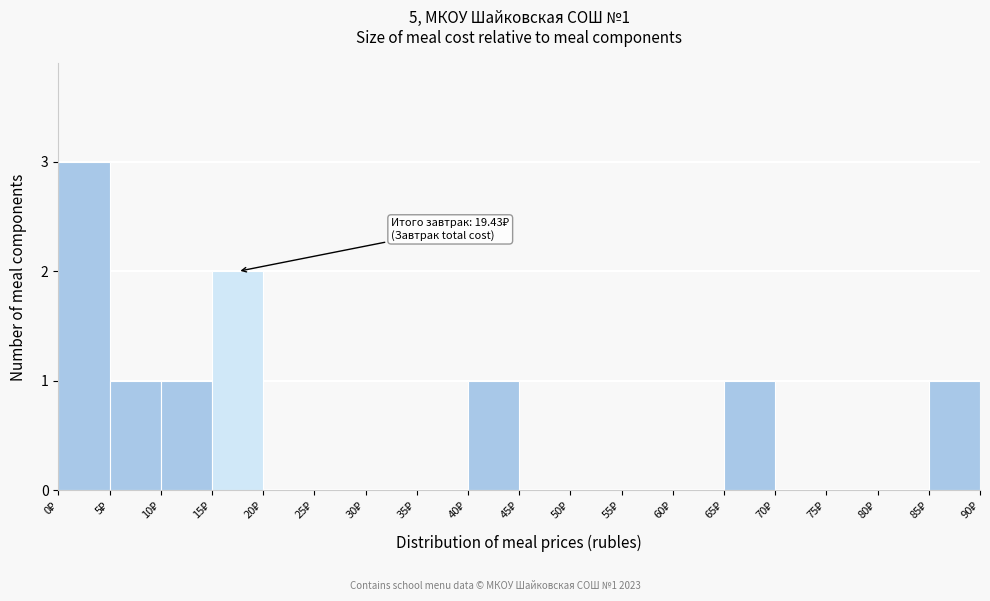

Which range on the x-axis has the tallest bar?

0 to 5